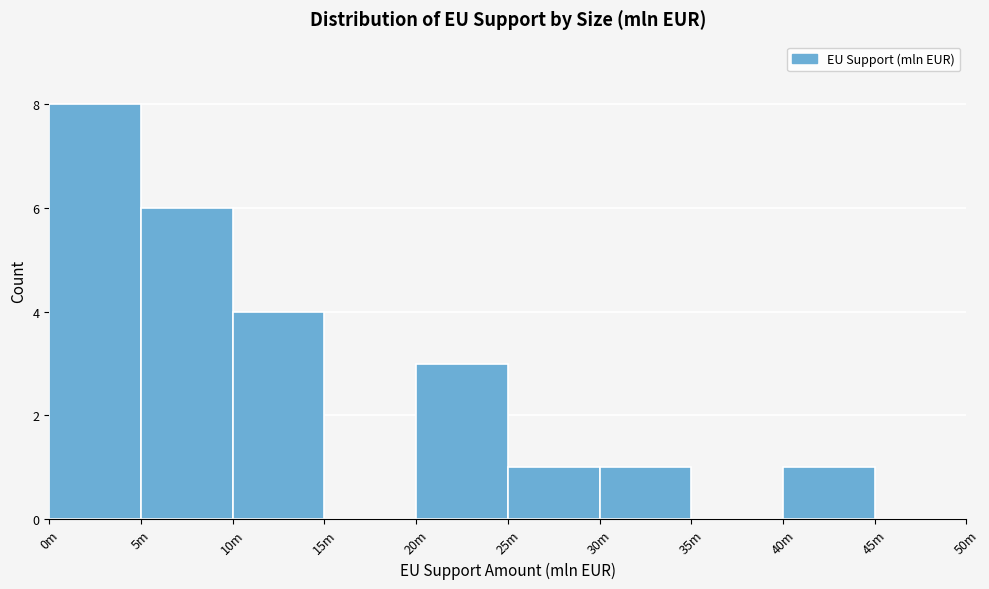

Reading right to left, what are all the values shown in this chart?

45m=0	40m=1	35m=0	30m=1	25m=1	20m=3	15m=0	10m=4	5m=6	0m=8